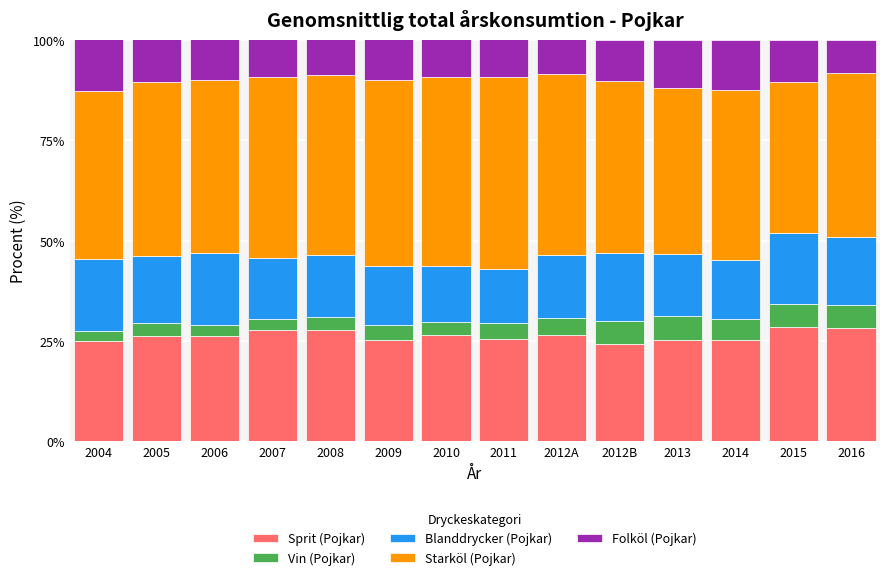

What is the total value across all series at 2004?

100.2